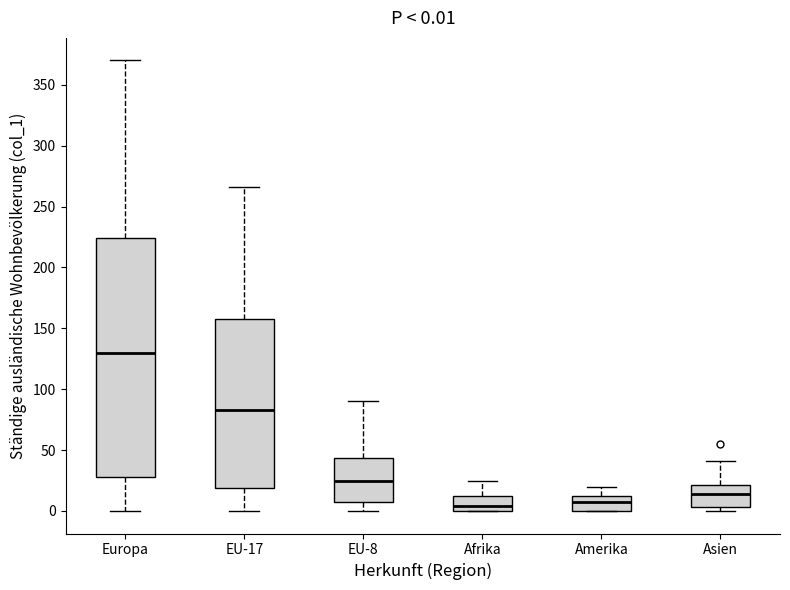

Comparing the boxes themselves (not the whiskers), which one is the tallest?

Europa